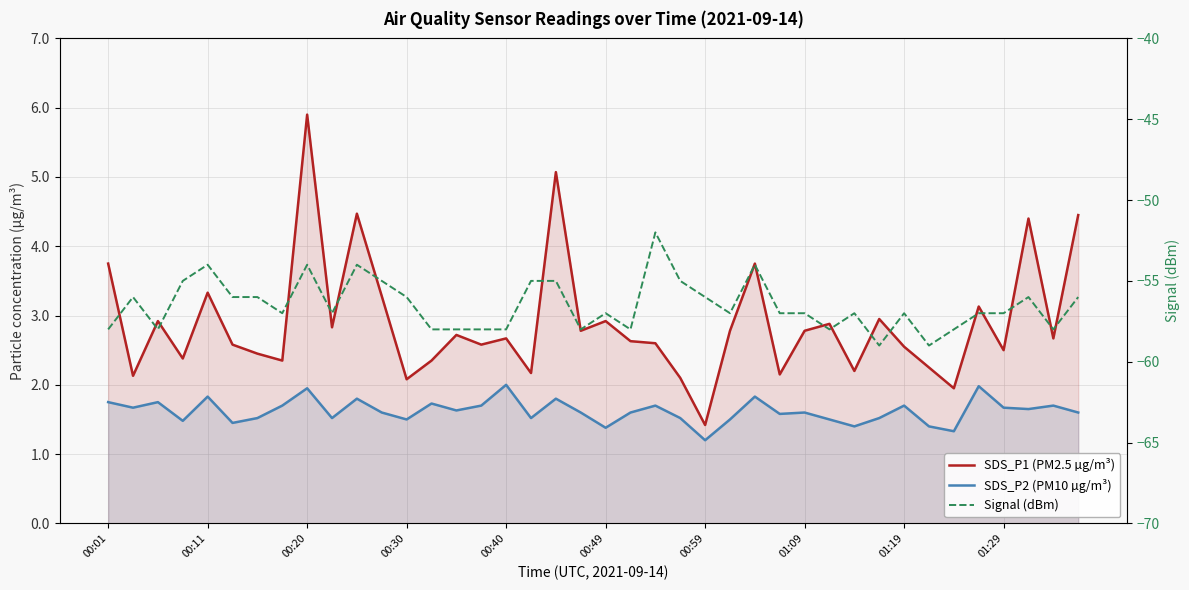

True or false: SDS_P1 (PM2.5 µg/m³) and SDS_P2 (PM10 µg/m³) intersect in this chart.

False